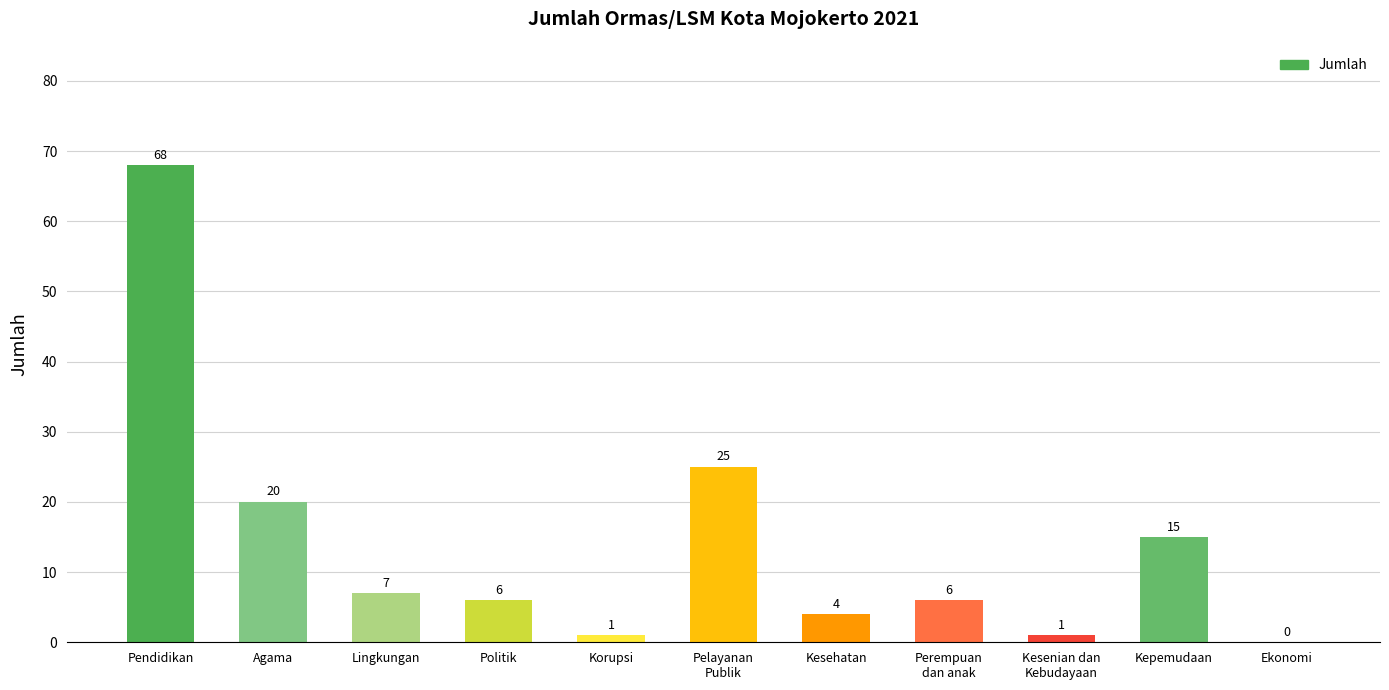

Which category has the highest value across all series?

Pendidikan